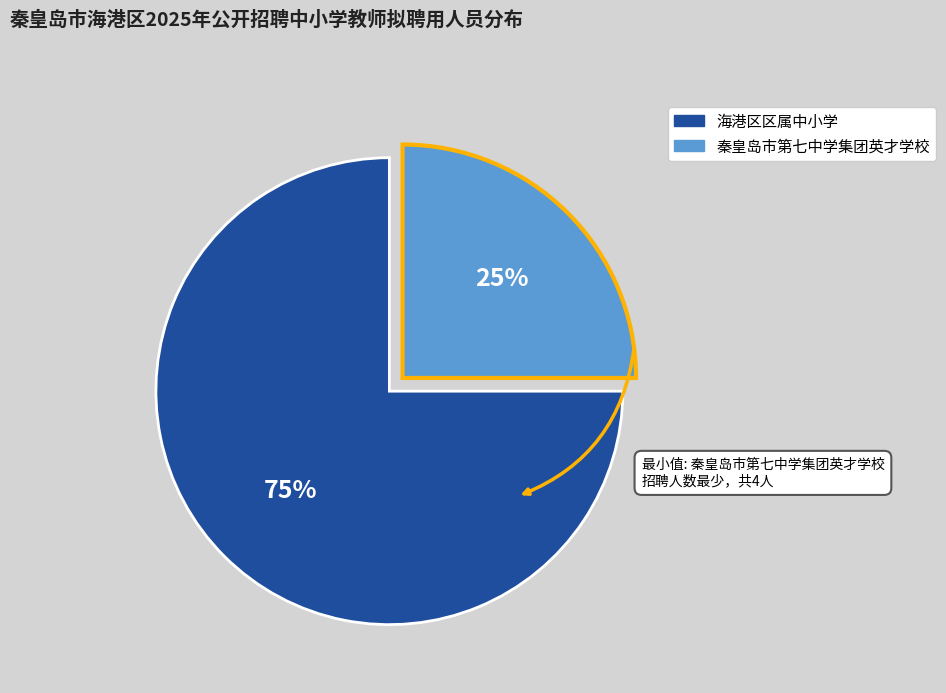

Rank the categories by value from highest to lowest.

海港区区属中小学, 秦皇岛市第七中学集团英才学校